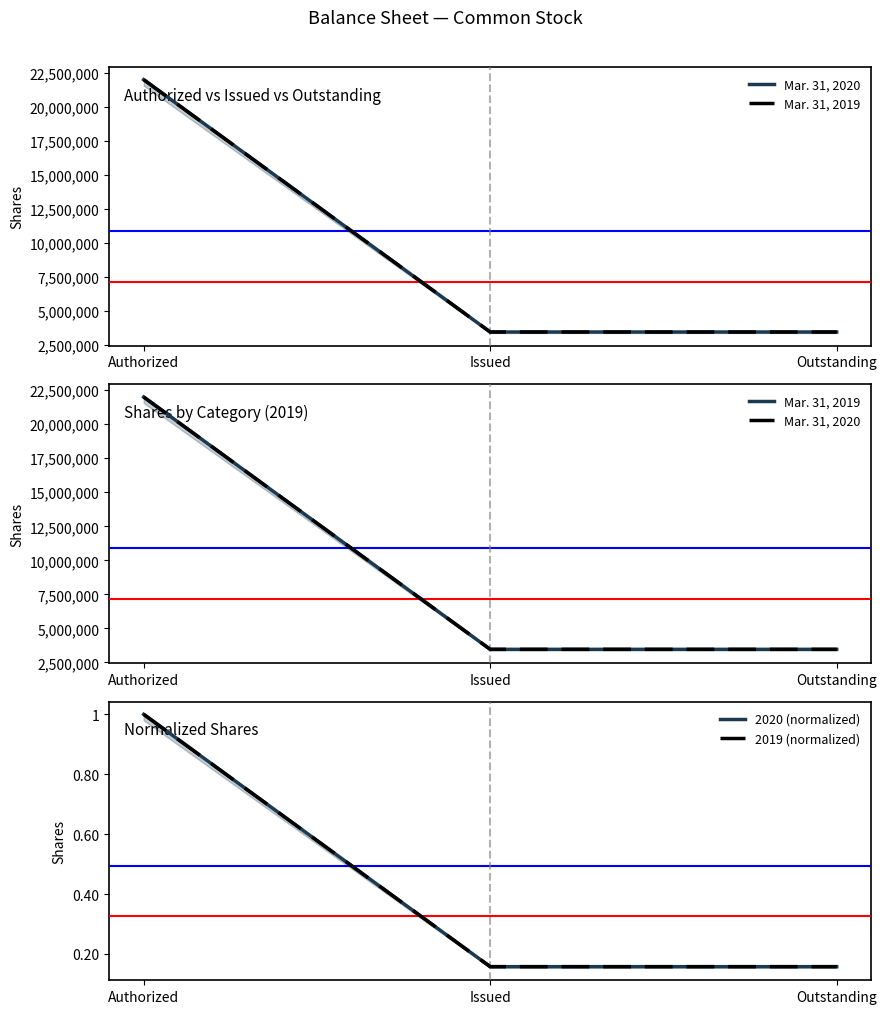

How many 2020 (normalized) values are between 0 and 1?

3